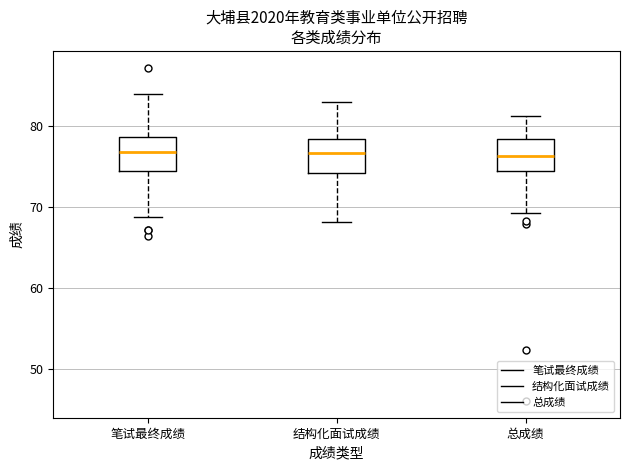

Where is the lower edge of the box for 总成绩 on the y-axis? The values are not printed on the chart, so give them approximately, as read against the axis.

74